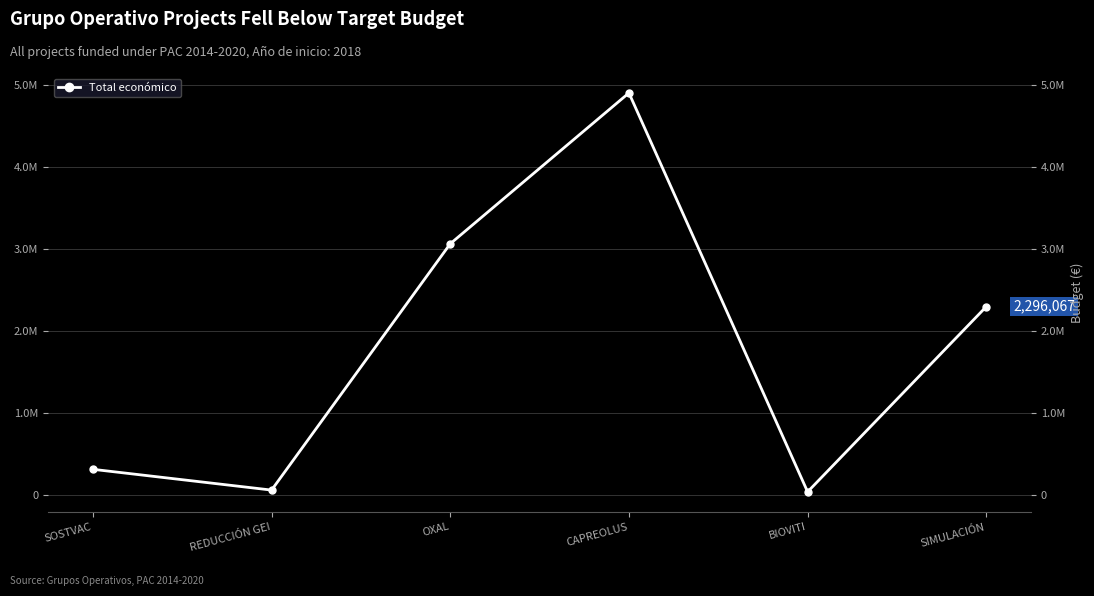

How many values are below 2296067?

3